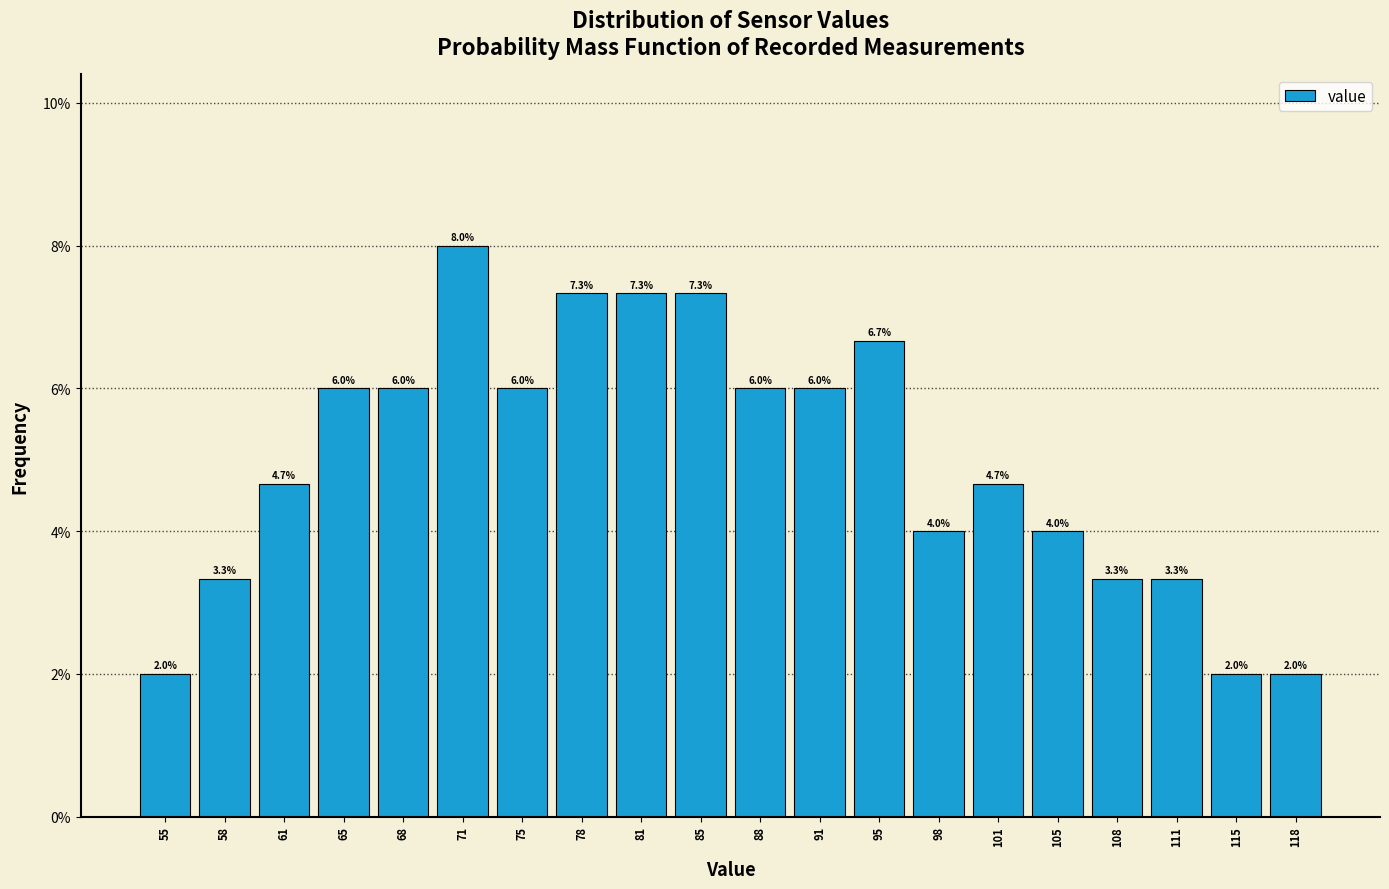

Reading left to right, transcribe all the data shown in this chart.

55=2.0	58=3.3	61=4.7	65=6.0	68=6.0	71=8.0	75=6.0	78=7.3	81=7.3	85=7.3	88=6.0	91=6.0	95=6.7	98=4.0	101=4.7	105=4.0	108=3.3	111=3.3	115=2.0	118=2.0